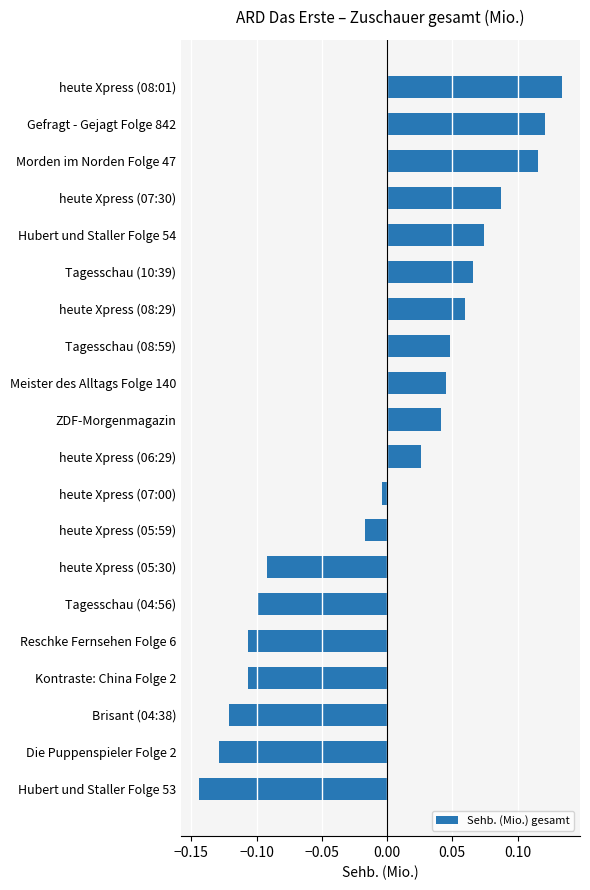

Where is the data nearest to the value 0?

heute Xpress (07:00)